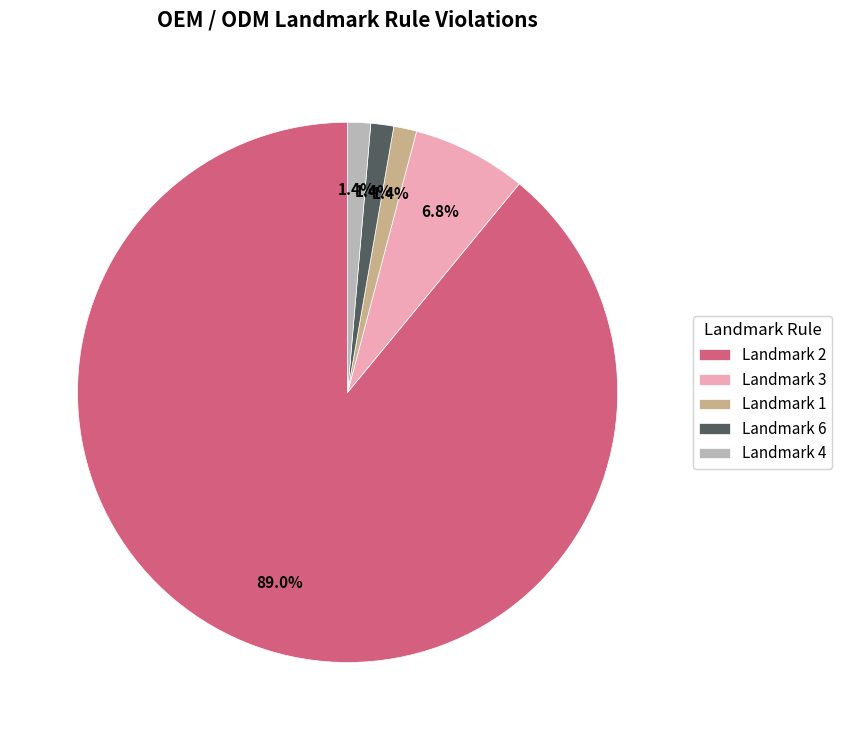

Which slice is the largest?

Landmark 2